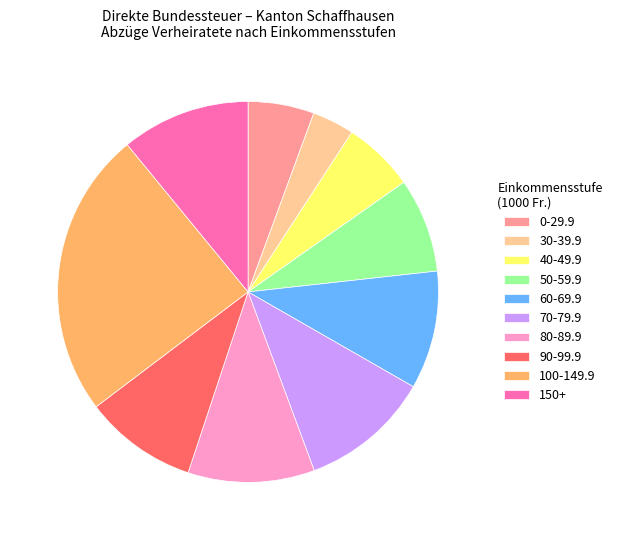

Which slice is the largest?

100-149.9